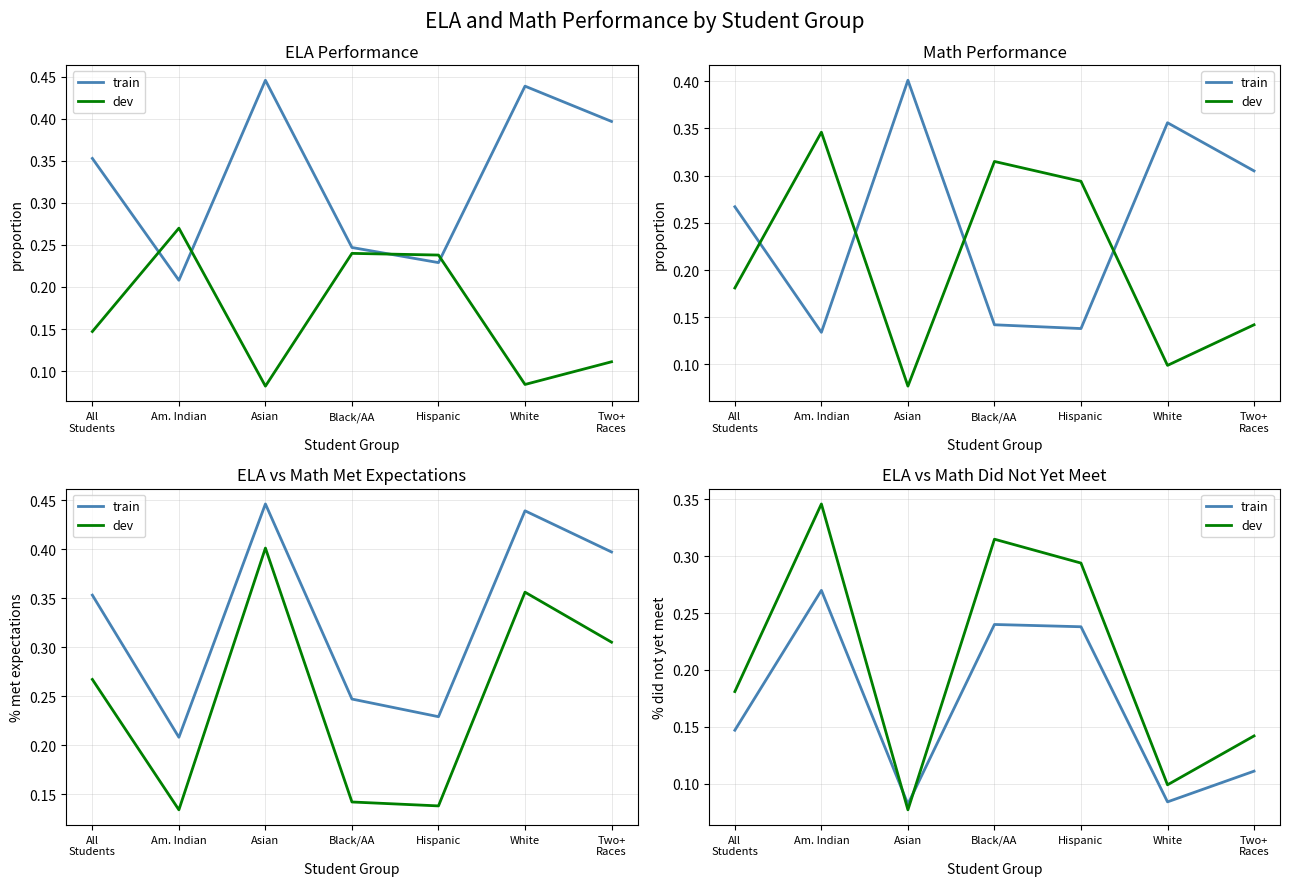

How many lines are shown in the chart?

2